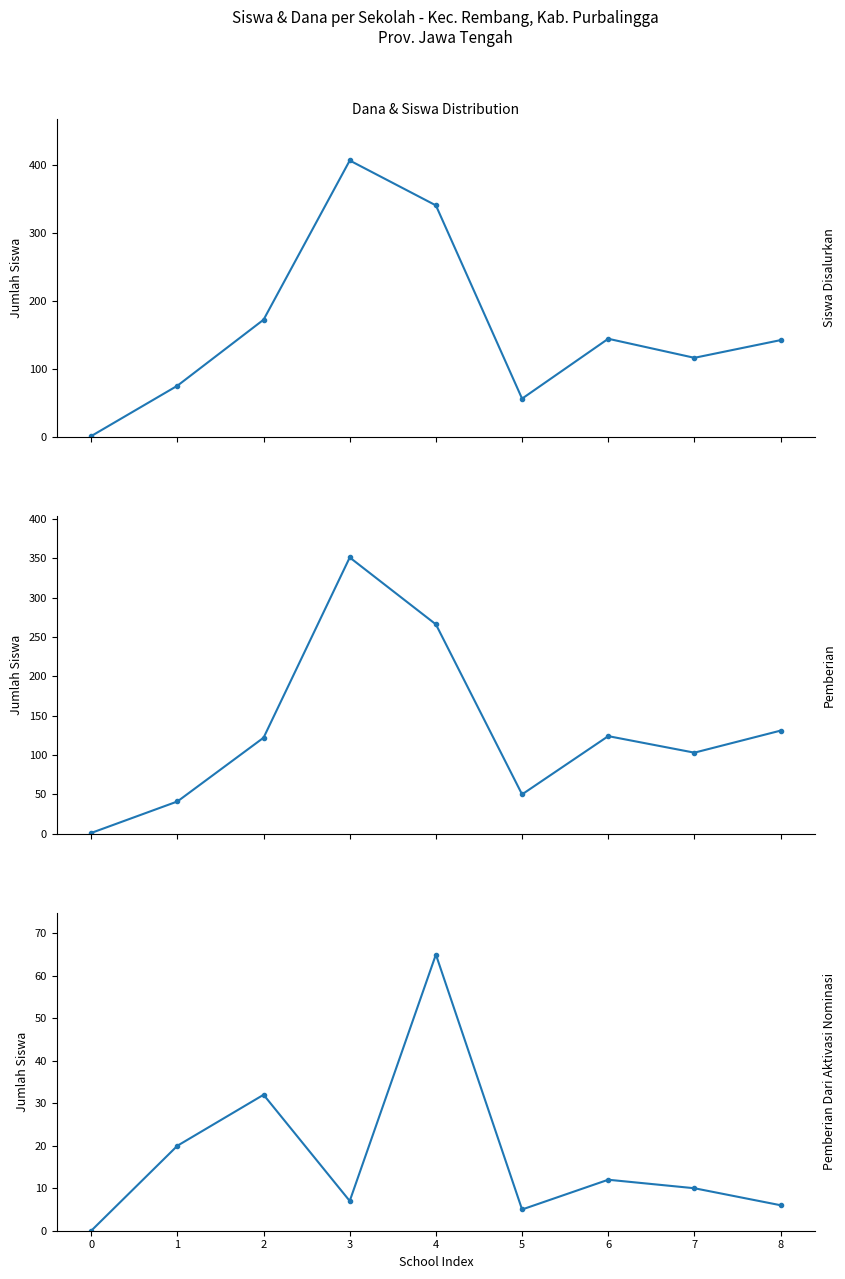

Does the chart have visible grid lines?

No